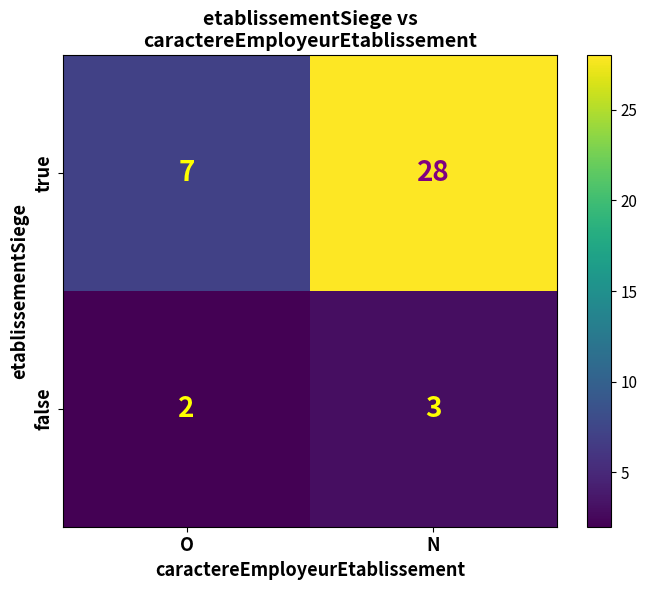

Which series has the largest total across all categories?

true